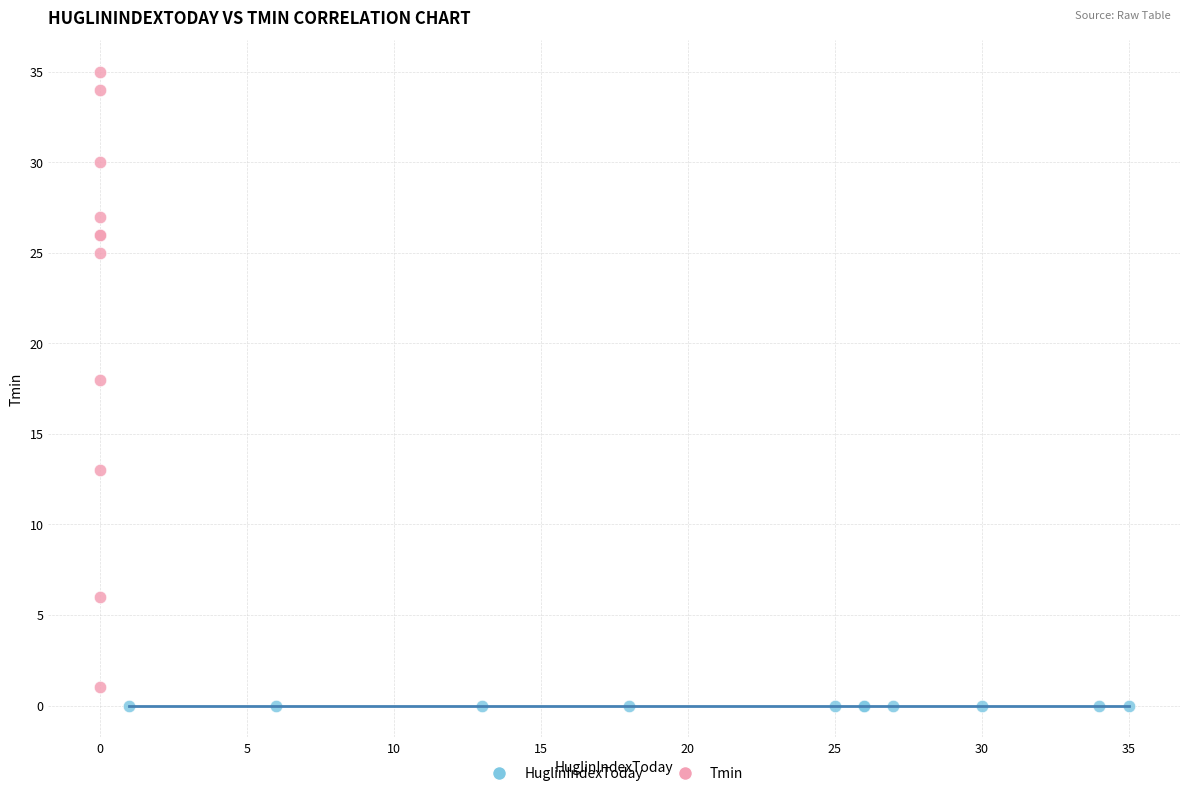

Which series reaches the maximum Y coordinate?

Tmin